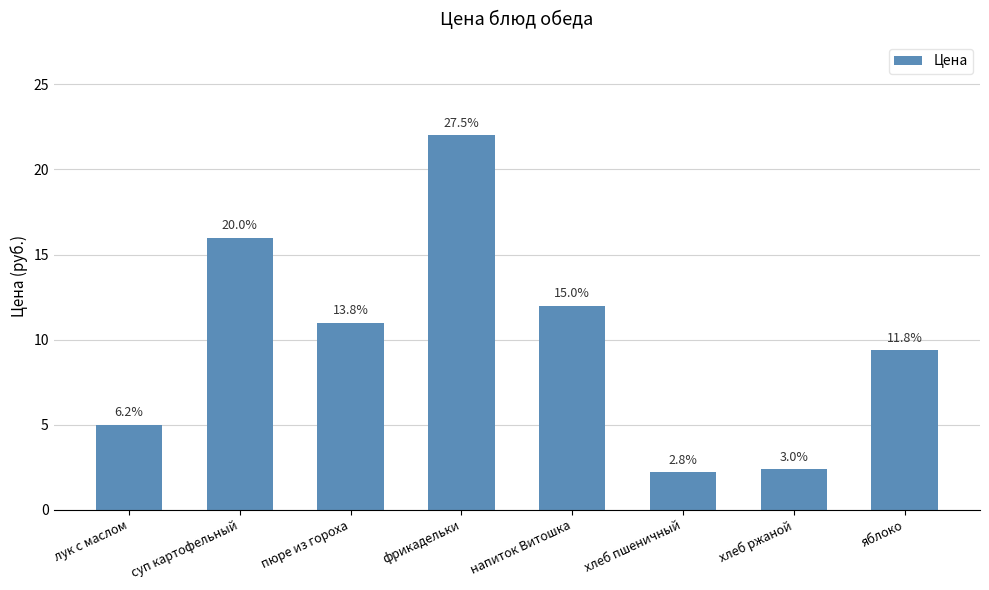

What is the minimum value shown in the chart?

2.2